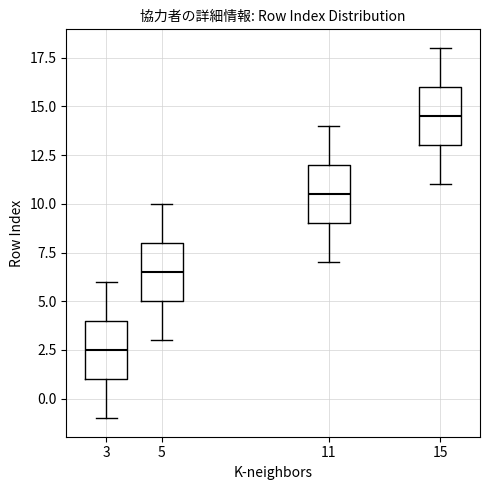

Reading left to right, transcribe this box plot: for each box, give where its median line is, the range the box spans, and where its two whiskers end, as read against the y-axis. The values are not printed on the chart, so give them approximately, as read against the axis.

3: median 2.5, box 1.0 to 4.0, whiskers -1.0 to 6.0
5: median 6.5, box 5.0 to 8.0, whiskers 3.0 to 10.0
11: median 10.5, box 9.0 to 12.0, whiskers 7.0 to 14.0
15: median 14.5, box 13.0 to 16.0, whiskers 11.0 to 18.0